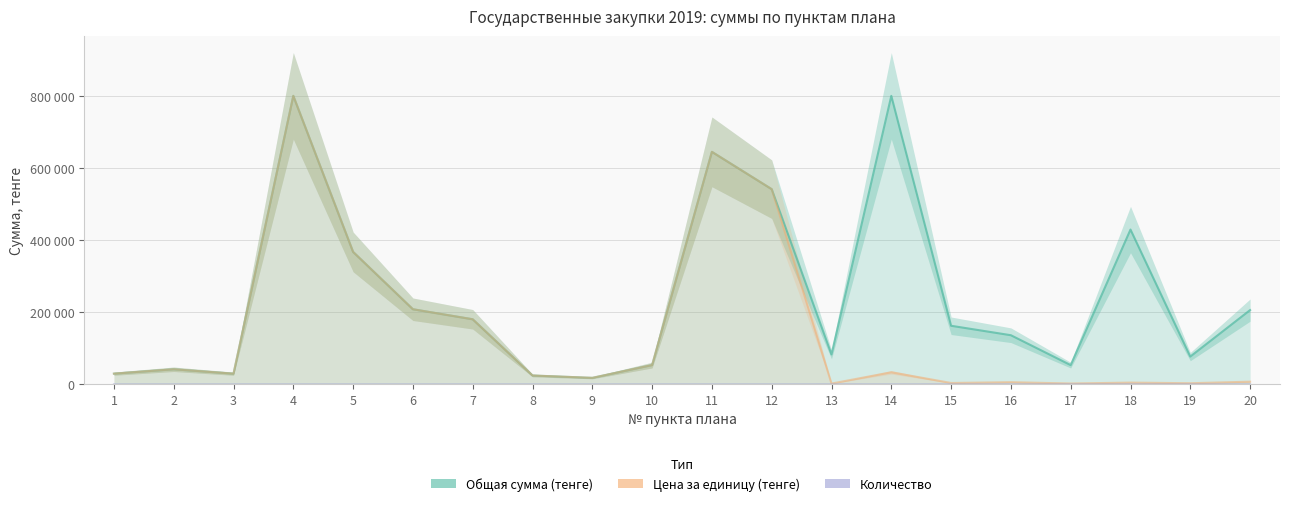

What is the difference between the highest and lowest values at 1?

29117.0